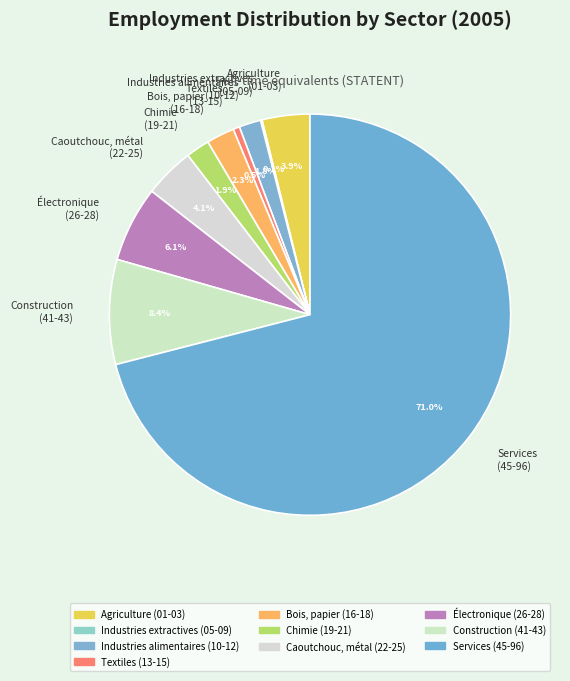

Which slice represents more than half of the pie?

Services (45-96)